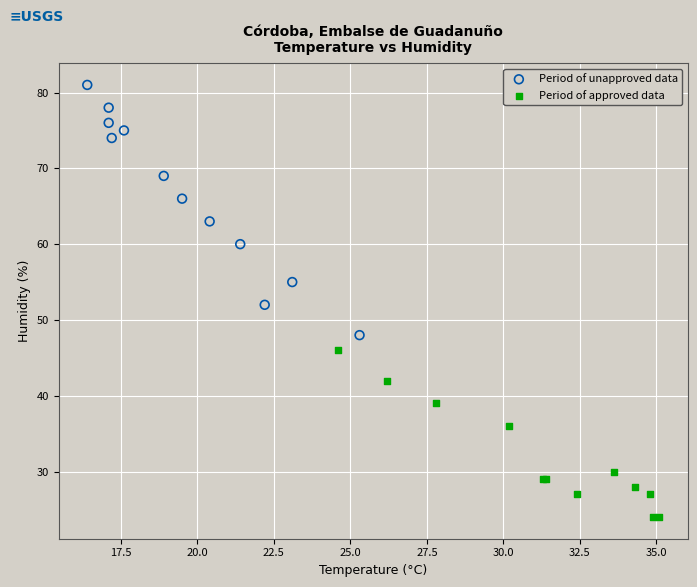

Which series has the largest Y range (max minus min)?

Period of unapproved data